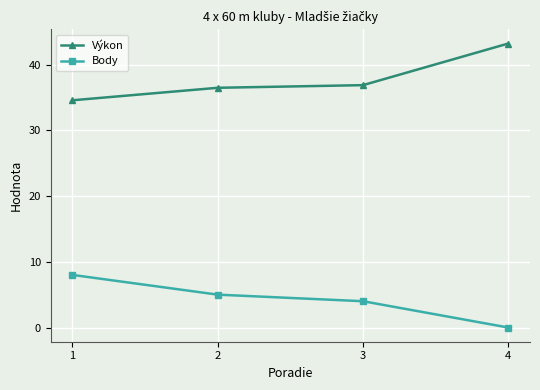

Between 3 and 4, which series saw the biggest shift?

Výkon